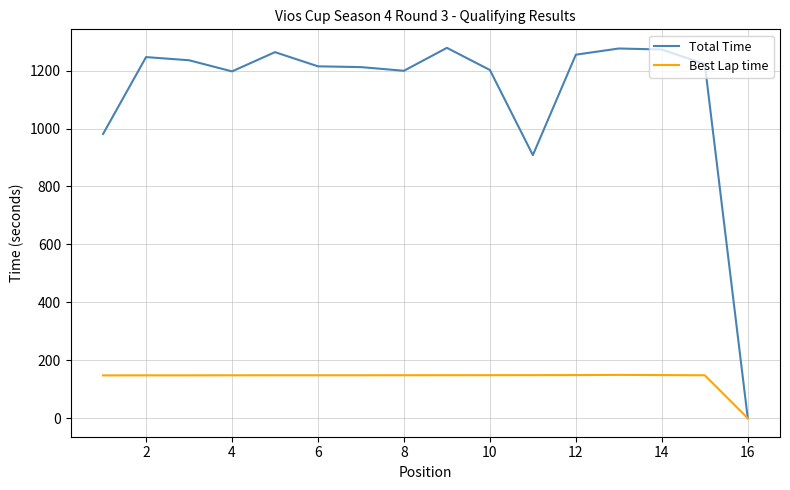

At how many categories does at least one series exceed 1019?

13